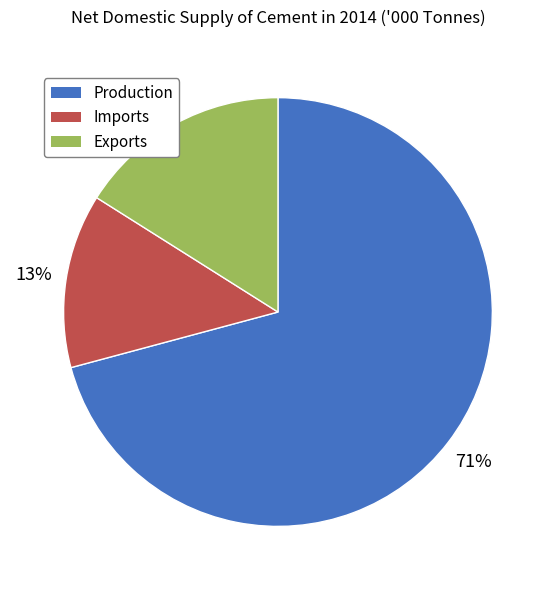

Does Production account for over 50% of the chart?

Yes